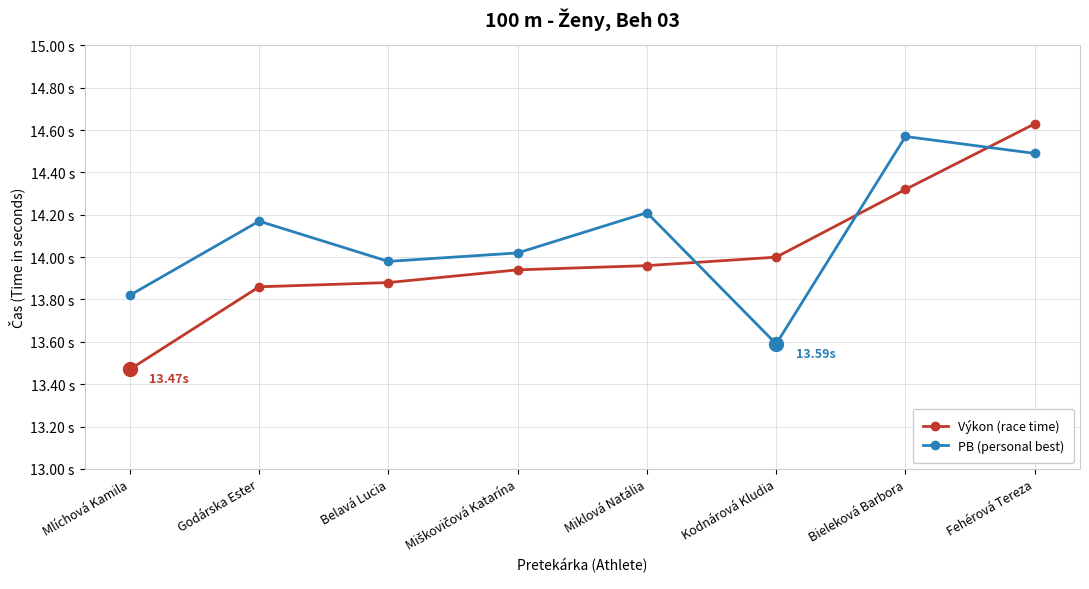

Which label corresponds to the largest value in the chart?

Fehérová Tereza